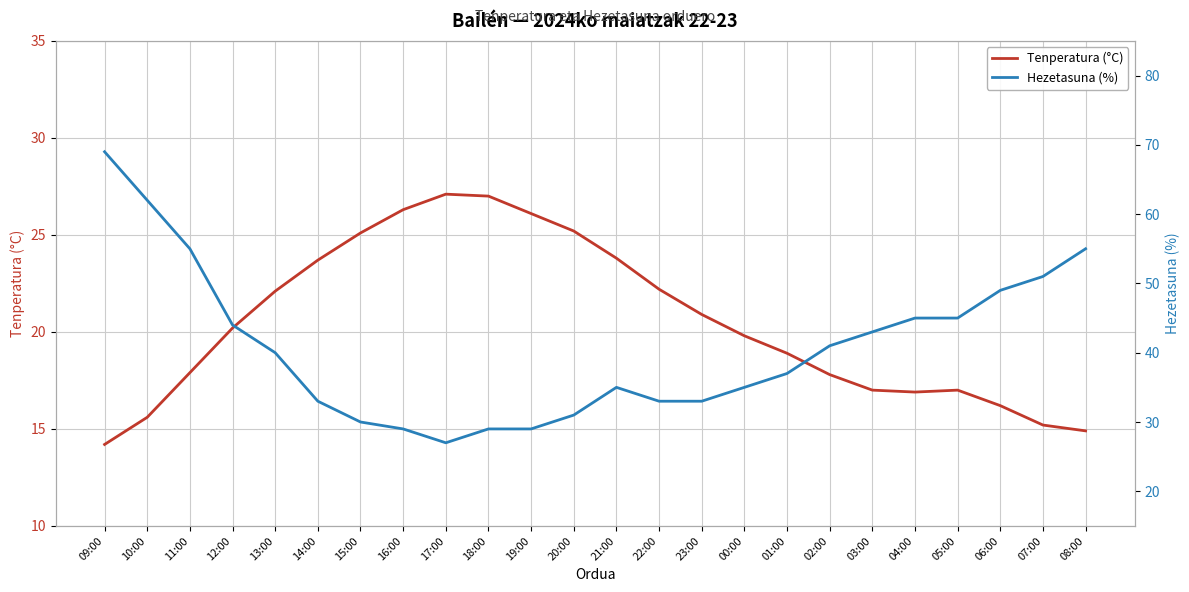

True or false: Tenperatura (°C) and Hezetasuna (%) cross at least once.

True